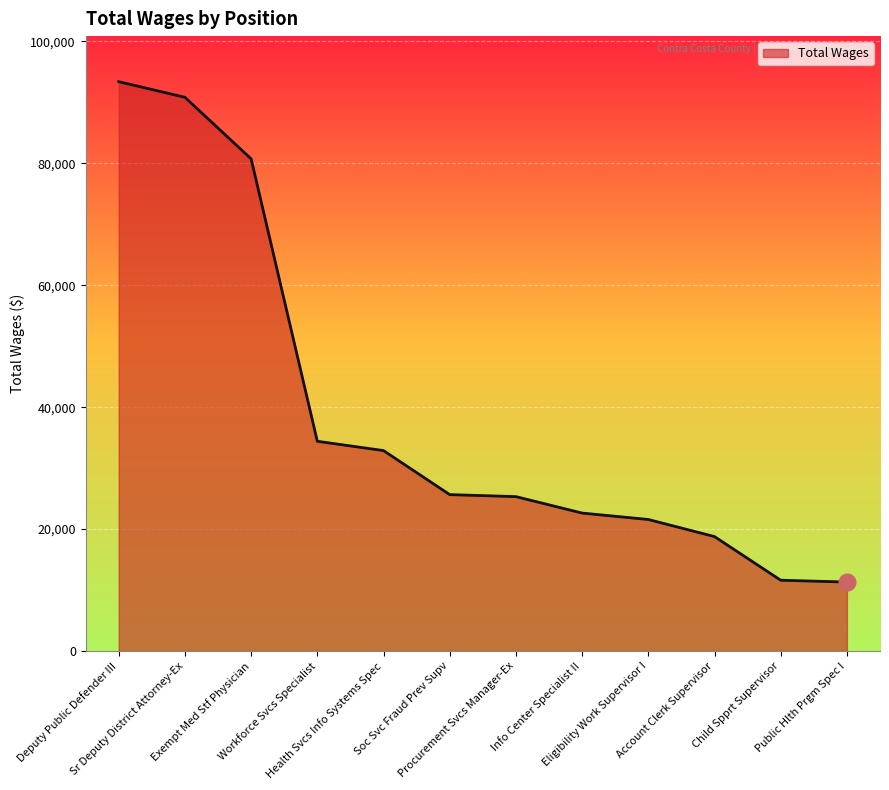

What is the difference between the maximum and minimum values?

82081